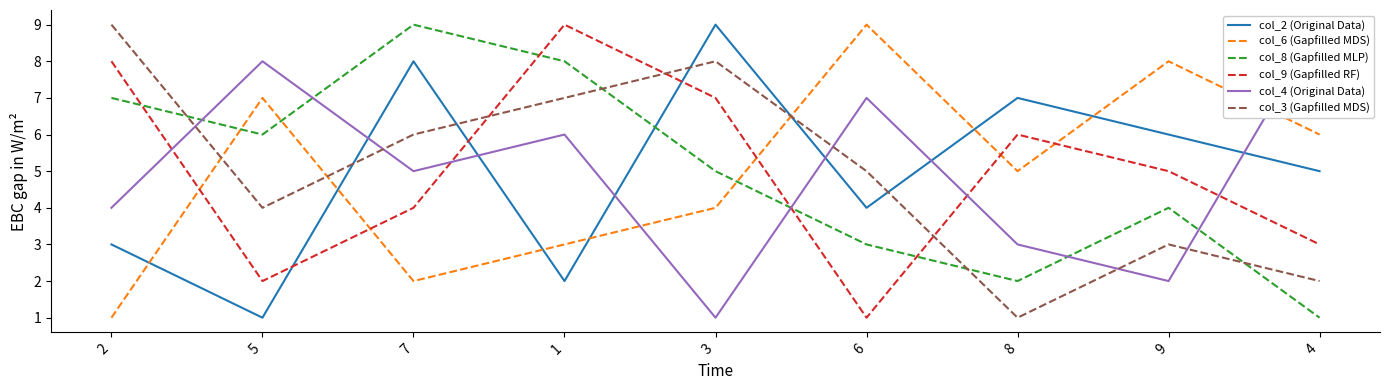

How many data points in col_9 (Gapfilled RF) are above 5?

4